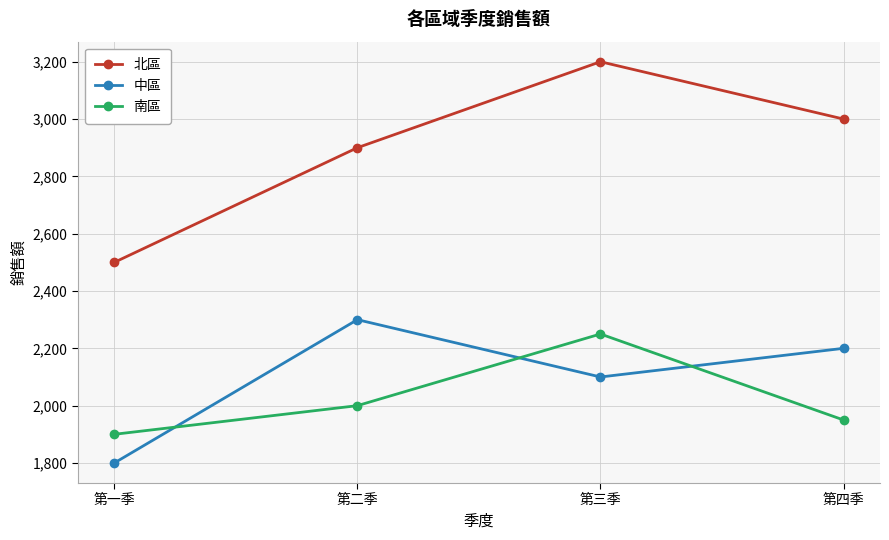

How many lines are shown in the chart?

3